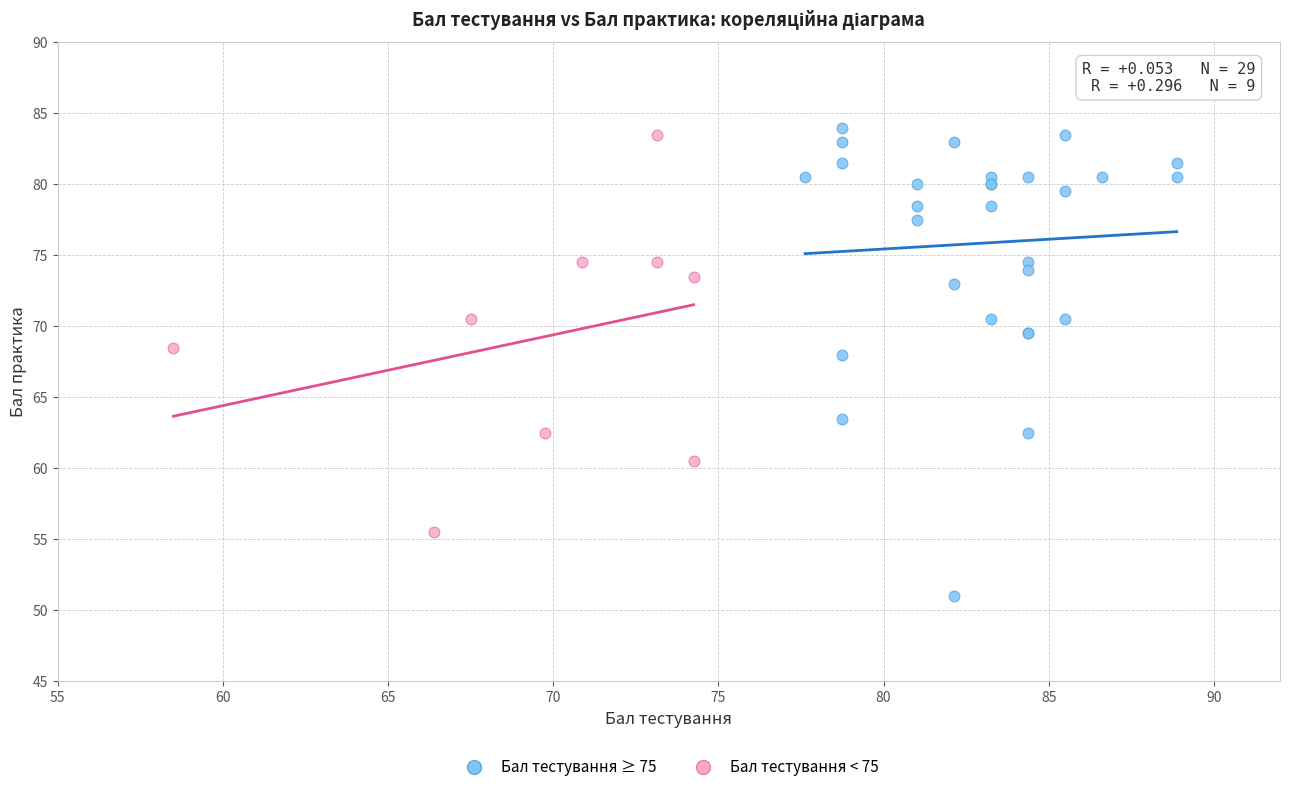

Which series has the widest spread of Y values?

Бал тестування ≥ 75